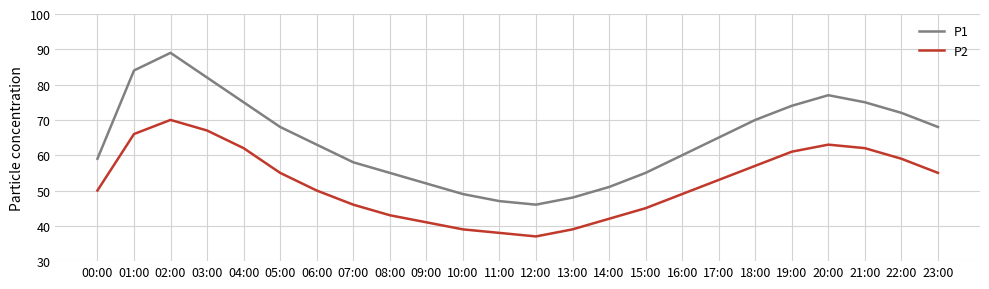

What position from the left is 14:00?

15